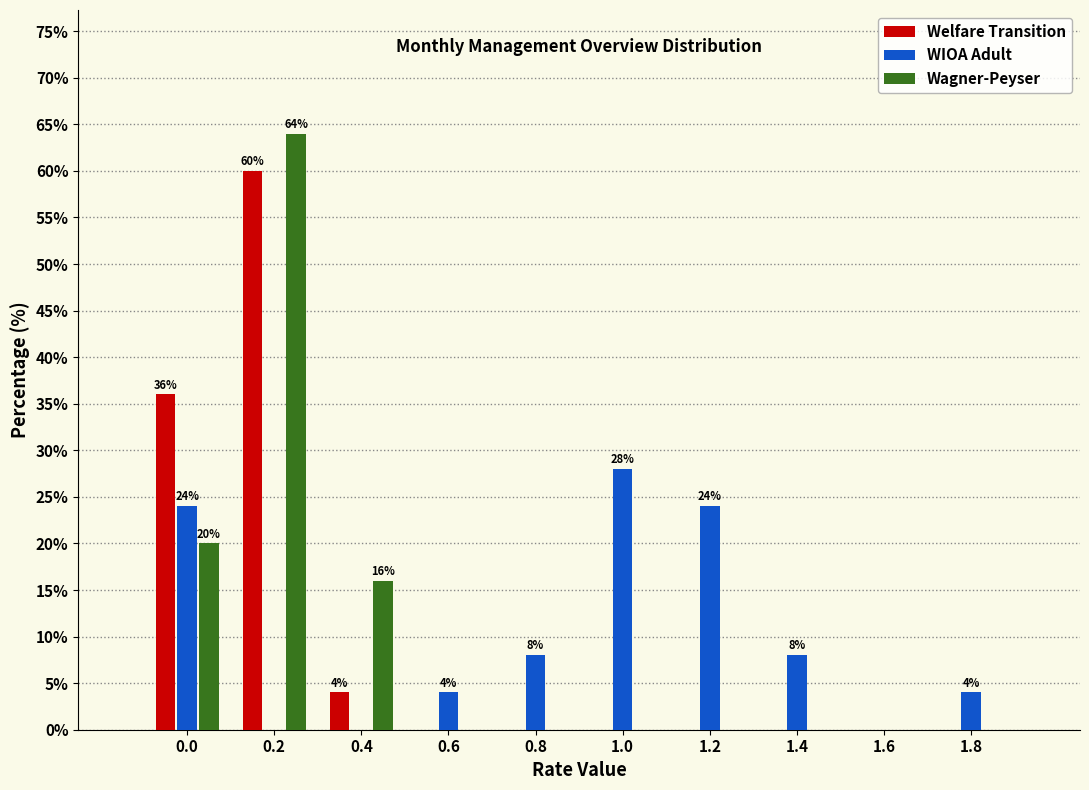

Reading left to right, what are all the values shown in this chart?

Welfare Transition: 0.0=36.0	0.2=60.0	0.4=4.0	0.6=0.0	0.8=0.0	1.0=0.0	1.2=0.0	1.4=0.0	1.6=0.0	1.8=0.0
WIOA Adult: 0.0=24.0	0.2=0.0	0.4=0.0	0.6=4.0	0.8=8.0	1.0=28.0	1.2=24.0	1.4=8.0	1.6=0.0	1.8=4.0
Wagner-Peyser: 0.0=20.0	0.2=64.0	0.4=16.0	0.6=0.0	0.8=0.0	1.0=0.0	1.2=0.0	1.4=0.0	1.6=0.0	1.8=0.0